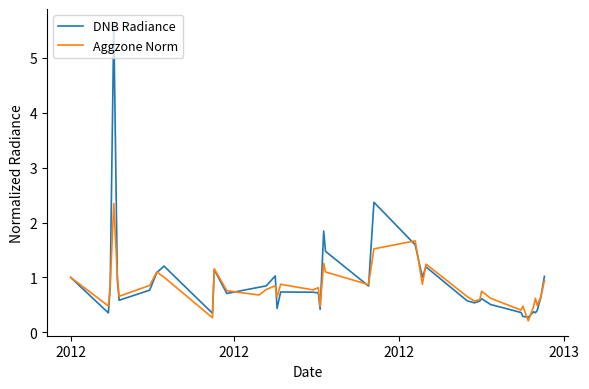

What is the highest value of the DNB Radiance series?

5.6